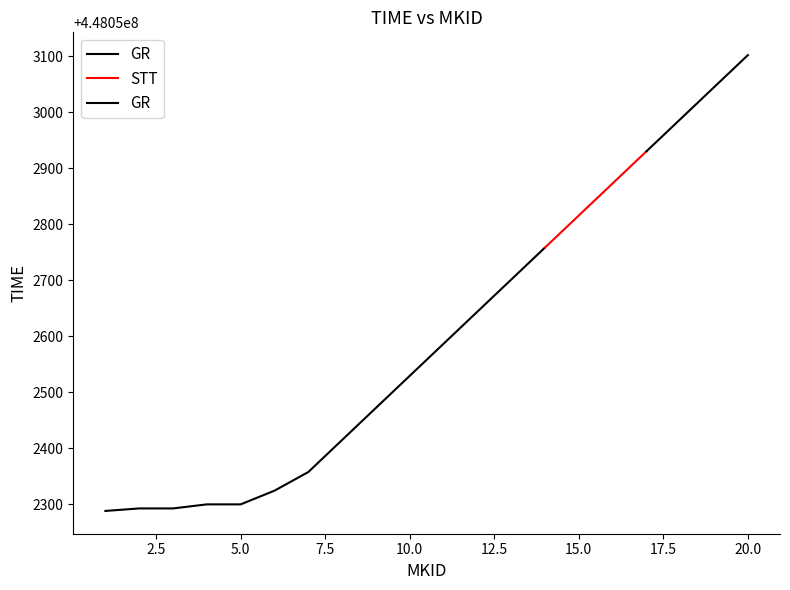

True or false: the data shows 266204615.7 at 11.

False